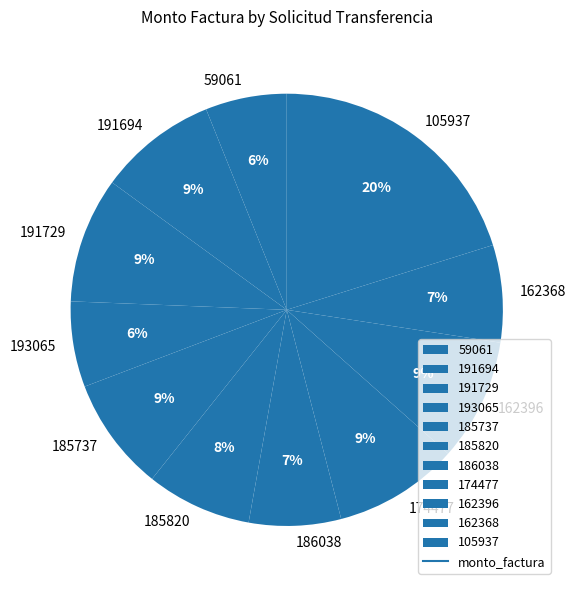

To the nearest percent, what percentage of the pie is 105937?

20%